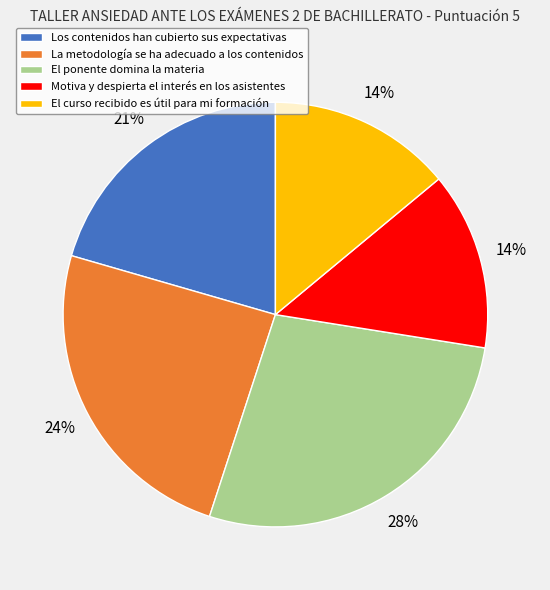

What is the ratio of the value at El curso recibido es útil para mi formación to the value at Motiva y despierta el interés en los asistentes?

1.0